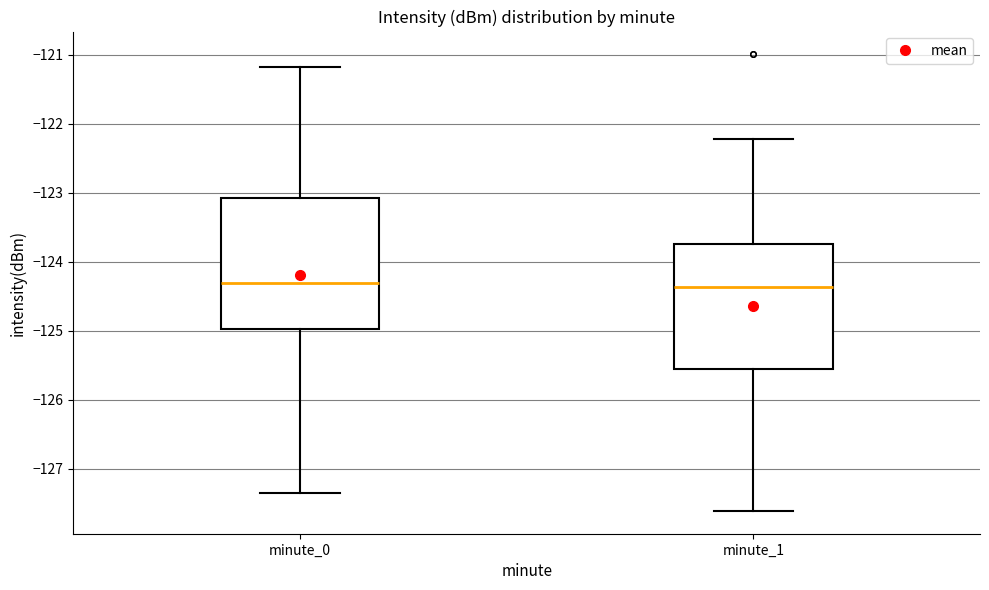

Where is the lower edge of the box for minute_0 on the y-axis? The values are not printed on the chart, so give them approximately, as read against the axis.

-125.0